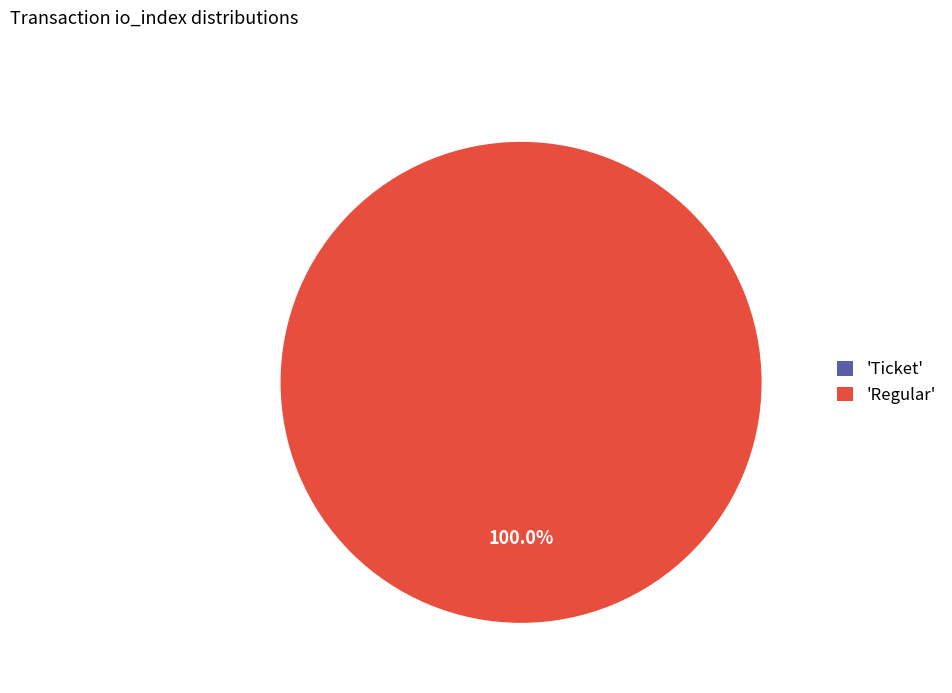

Is there a majority slice in this chart?

Yes